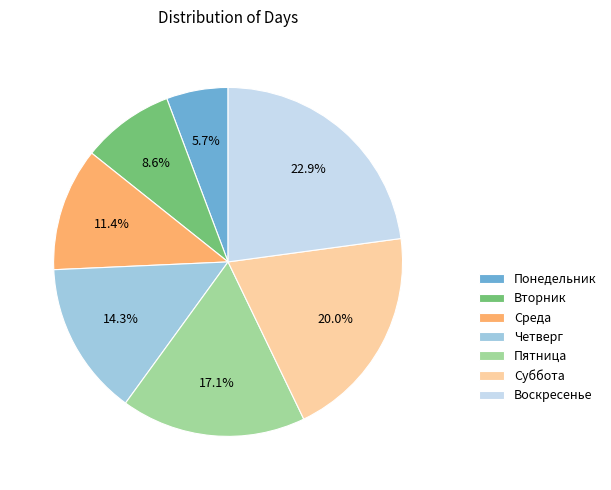

How many slices are in this pie chart?

7